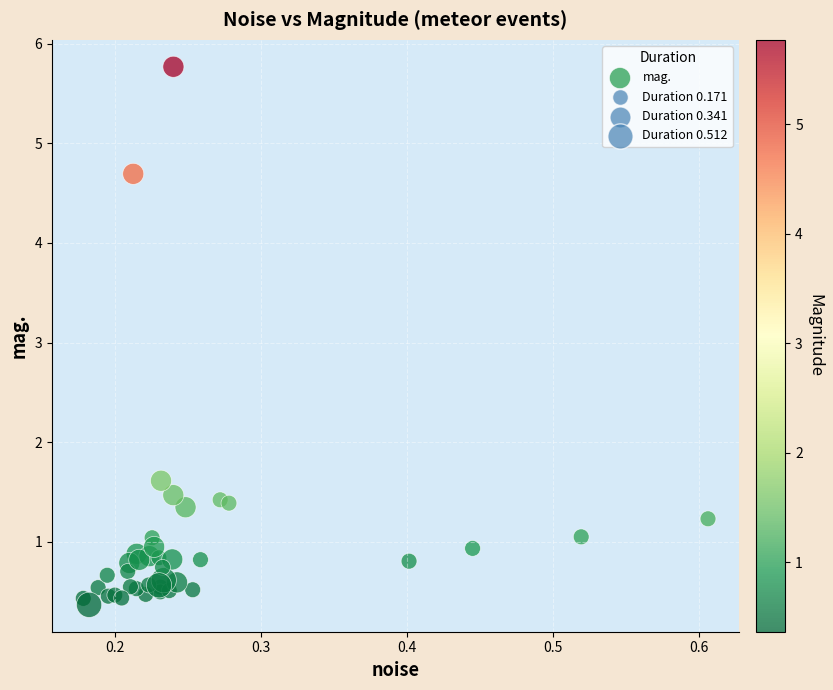

What Y value in the scatter plot is closest to 3?

1.6